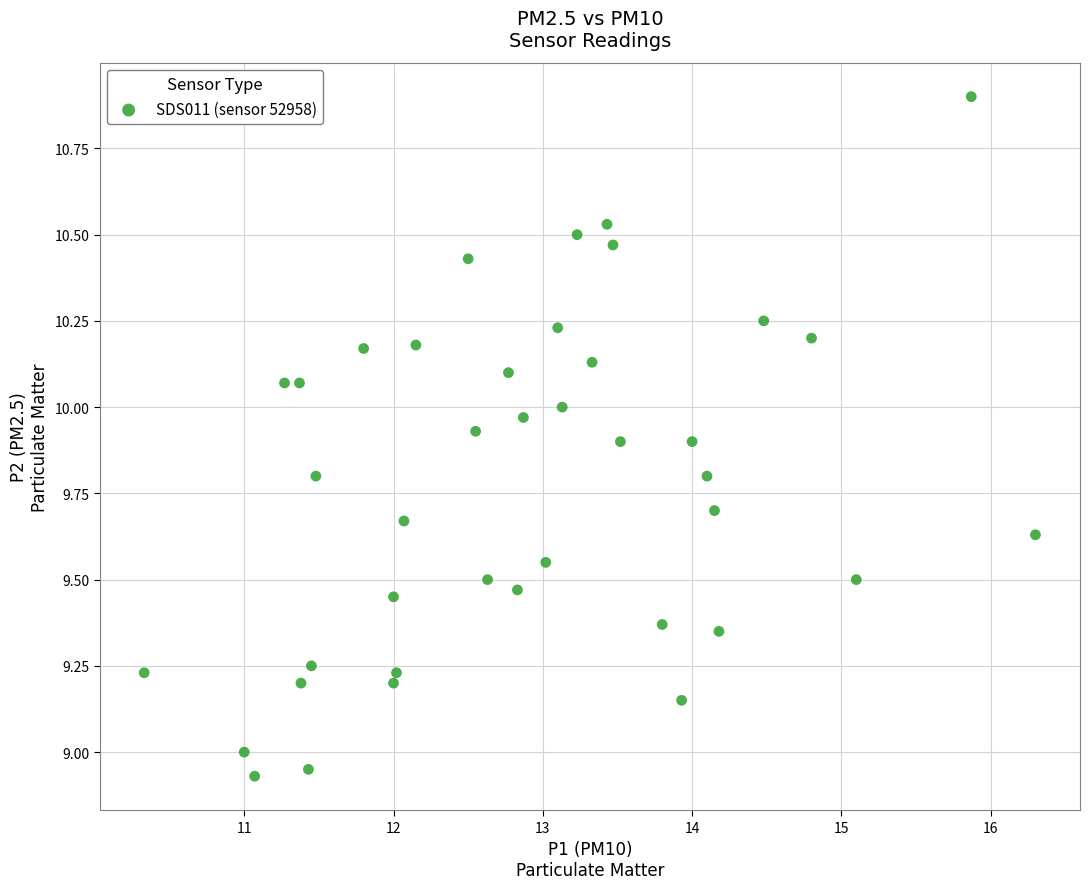

What is the range of Y values (max minus min)?

2.0